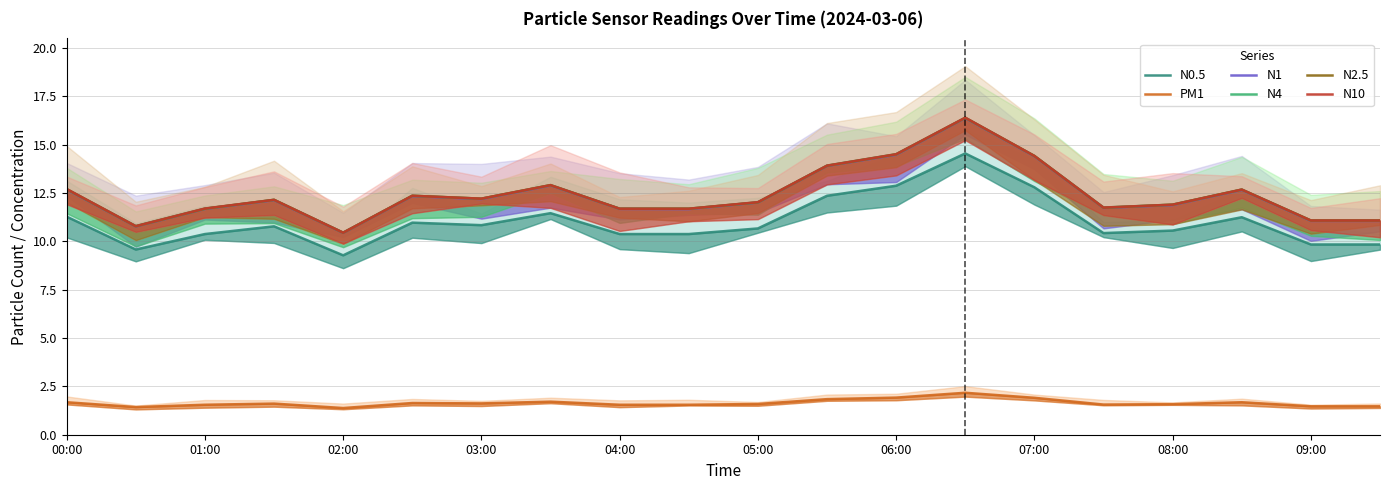

What is the lowest value of the N2.5 series?

10.4